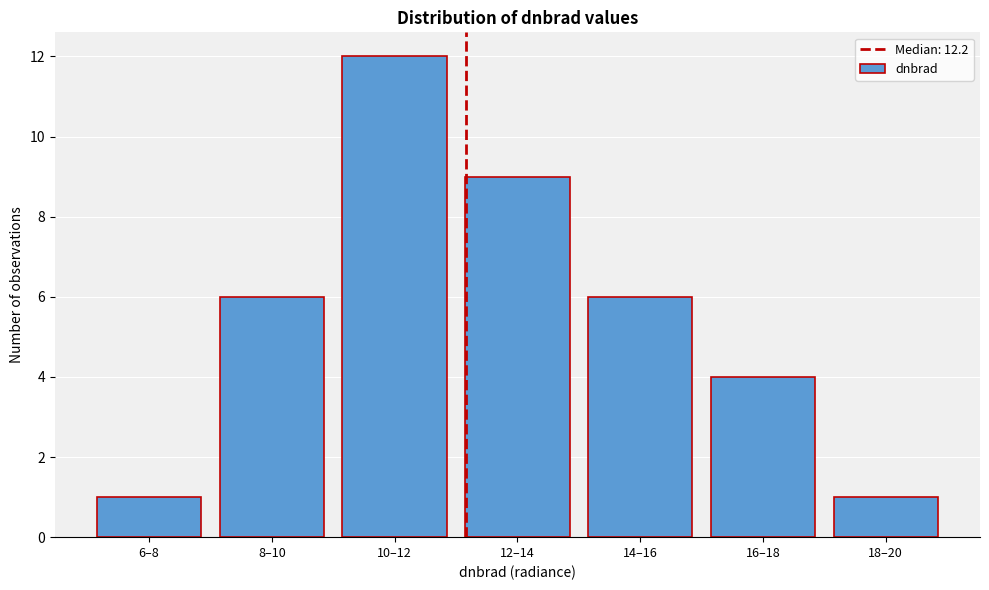

Reading left to right, what are all the values shown in this chart?

6–8=1	8–10=6	10–12=12	12–14=9	14–16=6	16–18=4	18–20=1